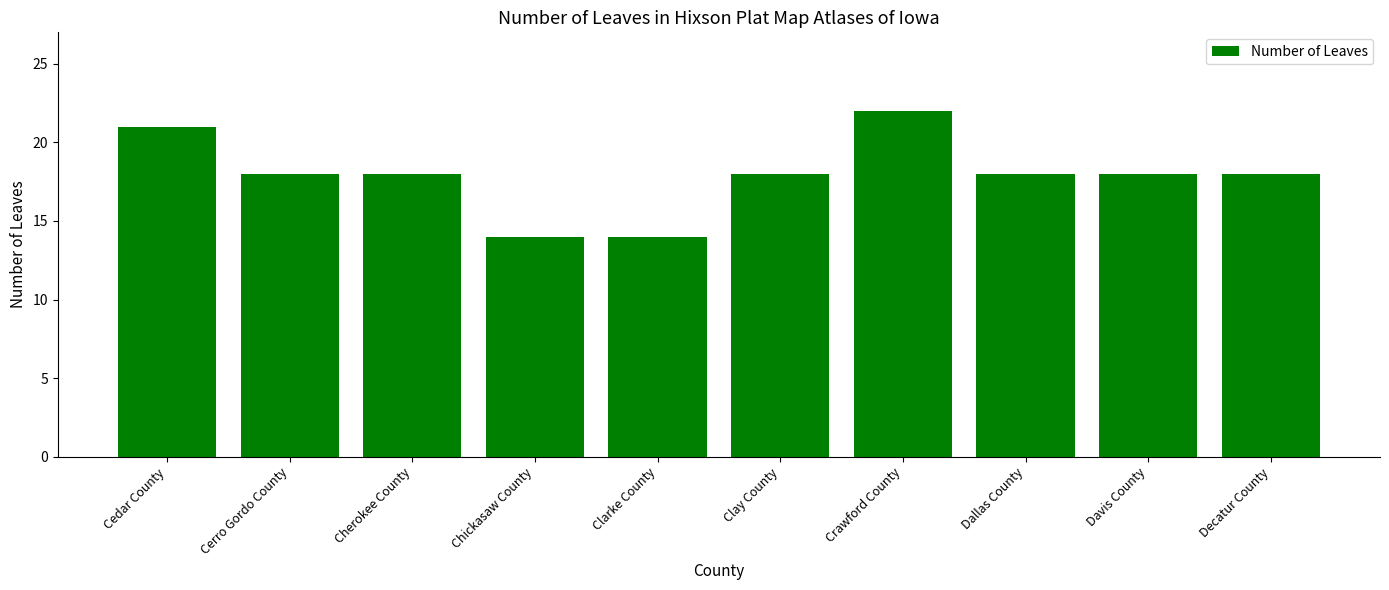

How many bars are there in total?

10